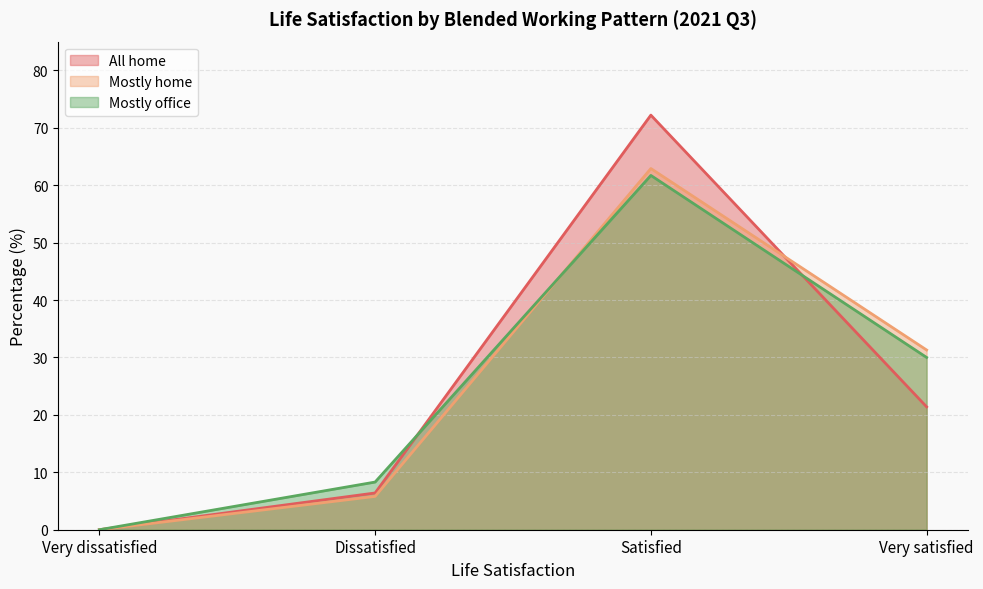

What is the difference between the Mostly office values at Very satisfied and Dissatisfied?

21.7